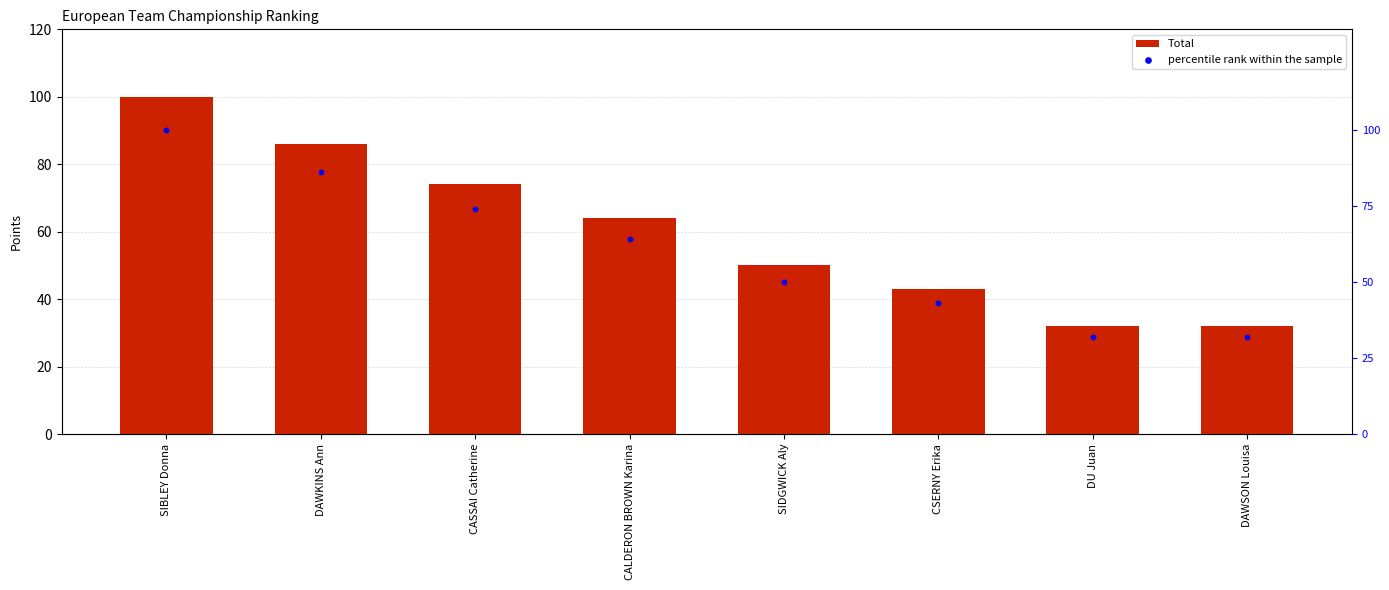

Which series has the largest total across all categories?

Total